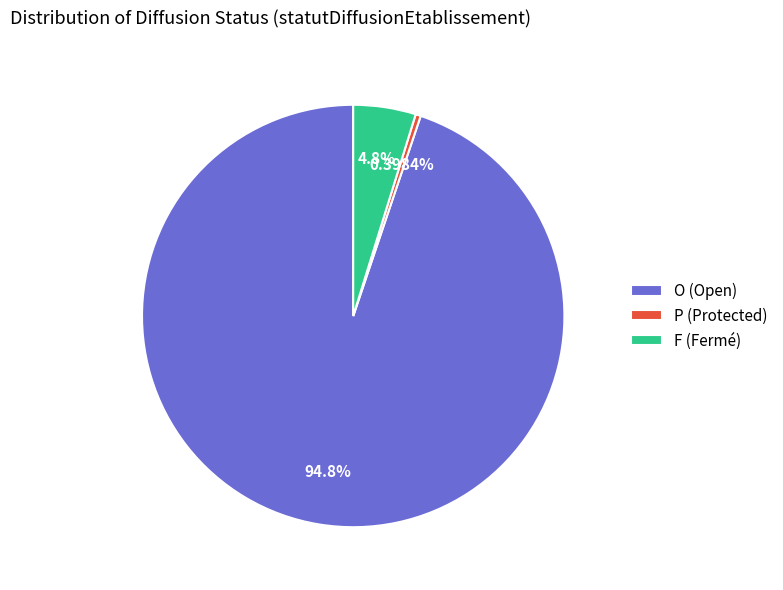

Between F (Fermé) and P (Protected), which is larger?

F (Fermé)